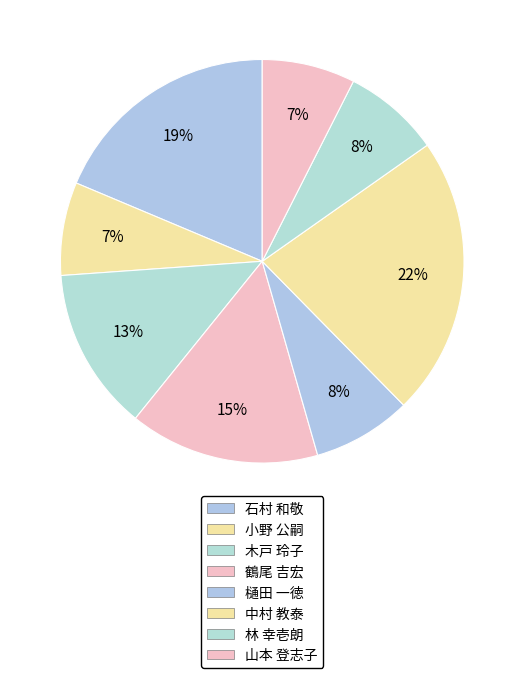

How many segments does this pie chart have?

8